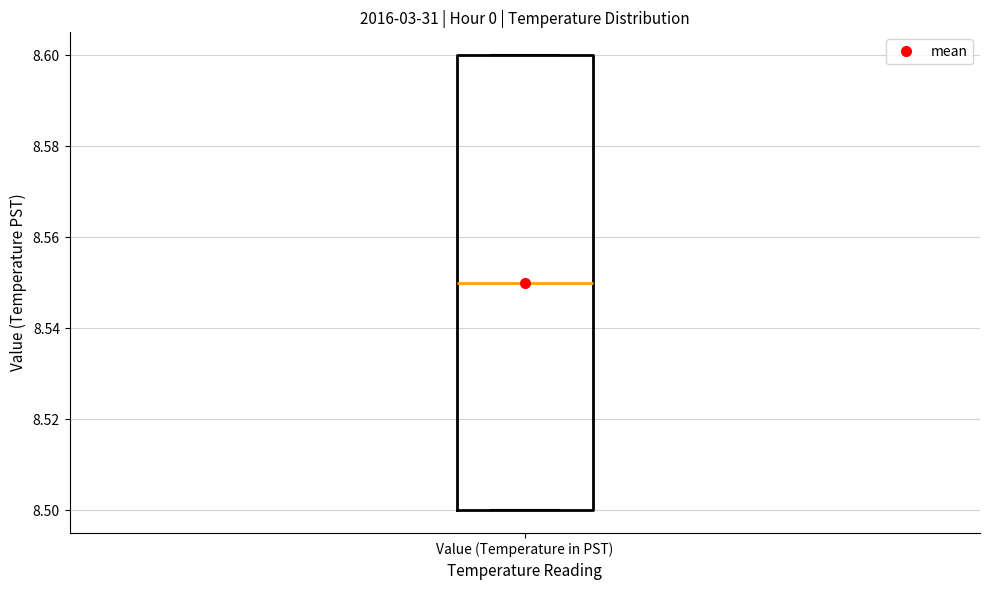

Read this box plot against the y-axis: the position of the median line, the range covered by the box, and the ends of both whiskers. The values are not printed on the chart, so give them approximately, as read against the axis.

median 8.55, box 8.50 to 8.60, whiskers 8.50 to 8.60